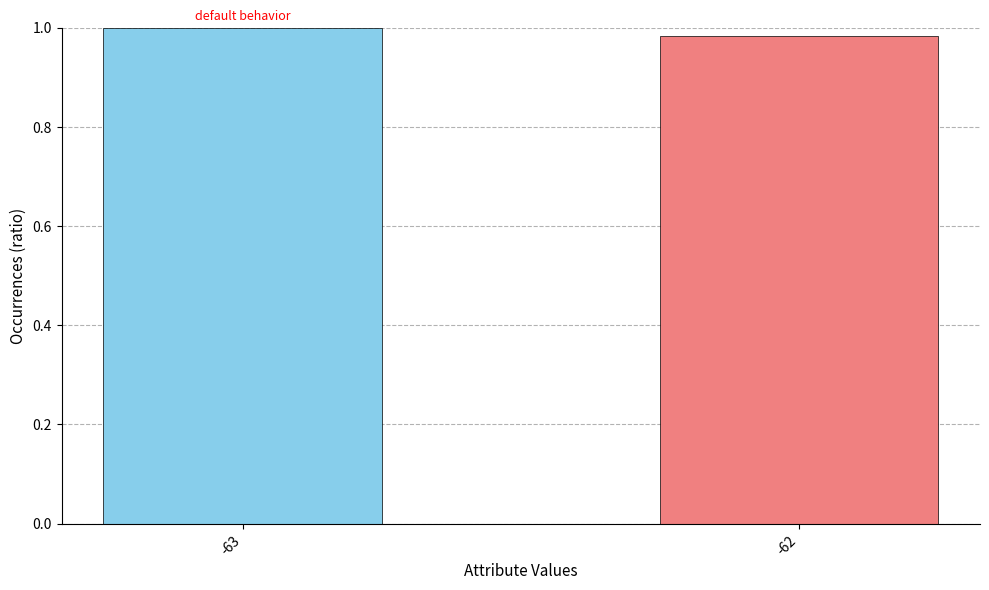

How many values are below 1?

1